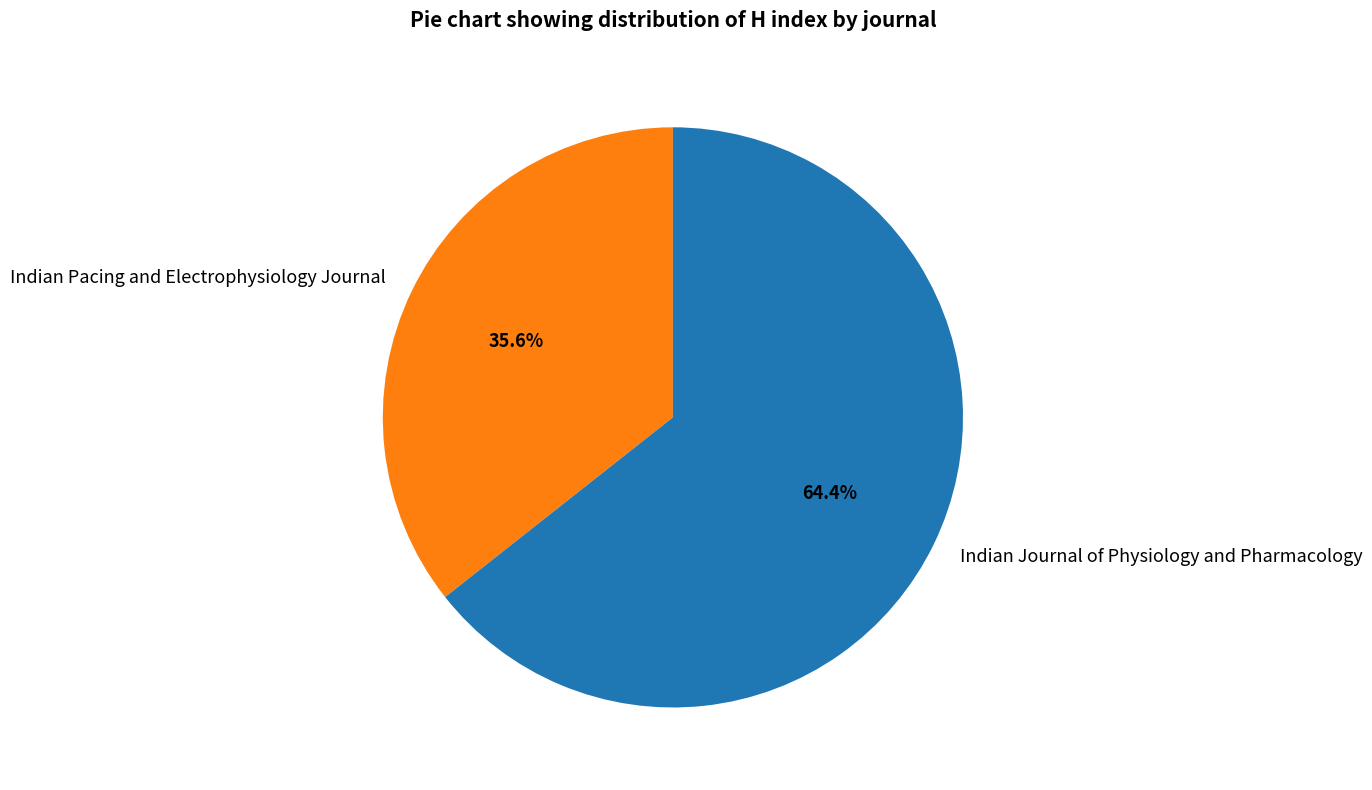

How many slices are in this pie chart?

2